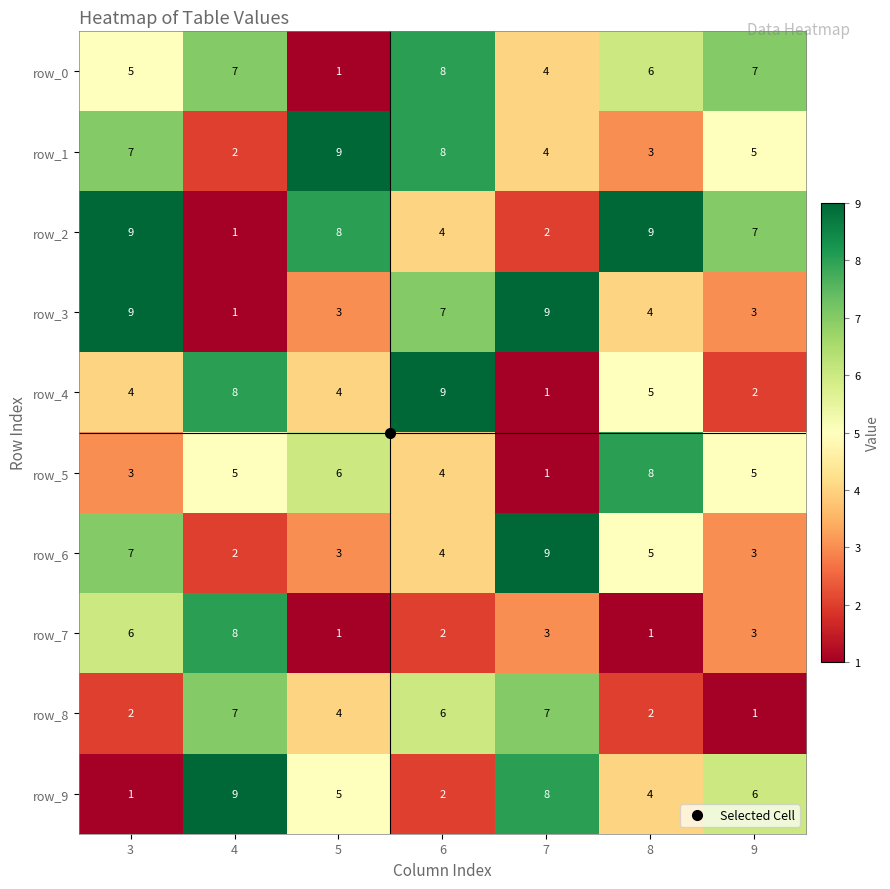

How many series are shown in this chart?

10